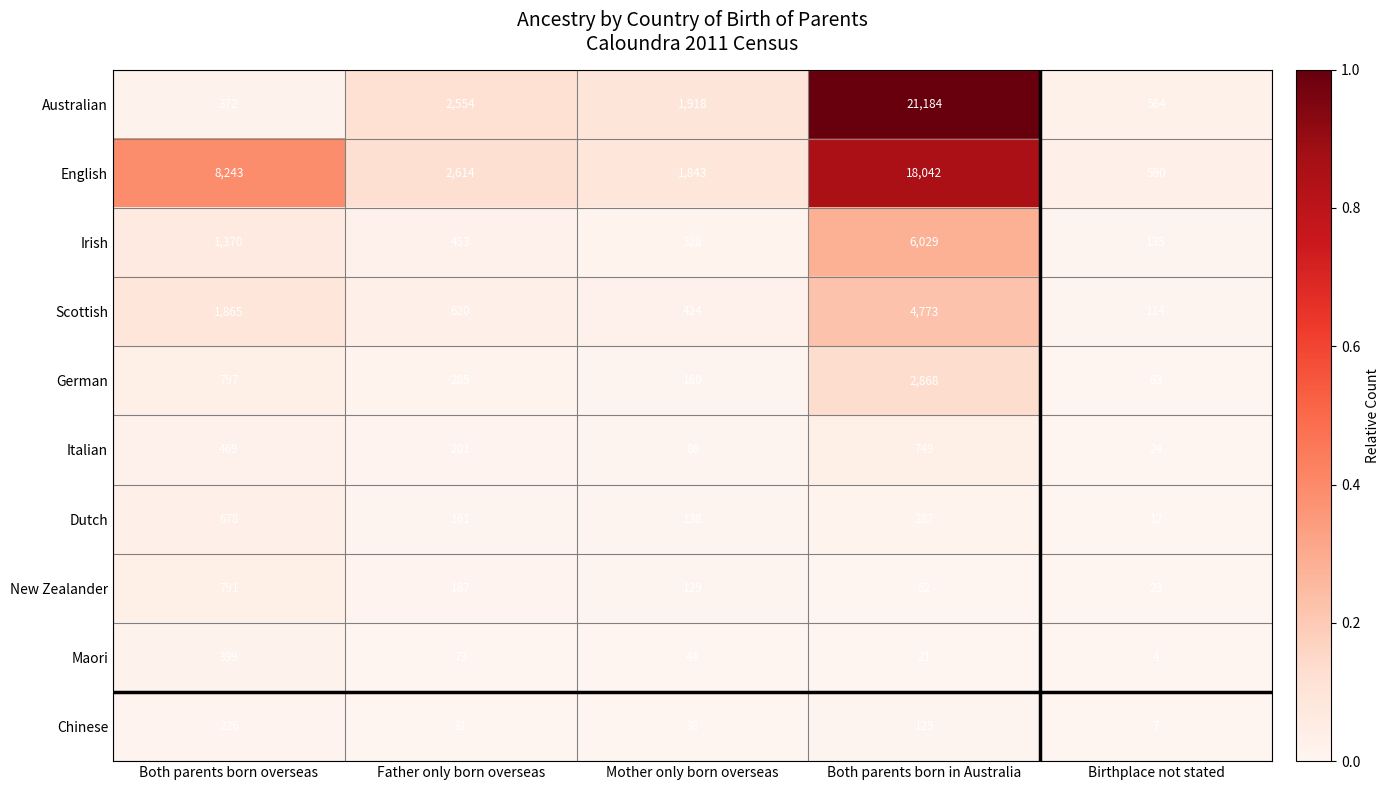

Is it true that German equals 4733 at Both parents born in Australia?

False